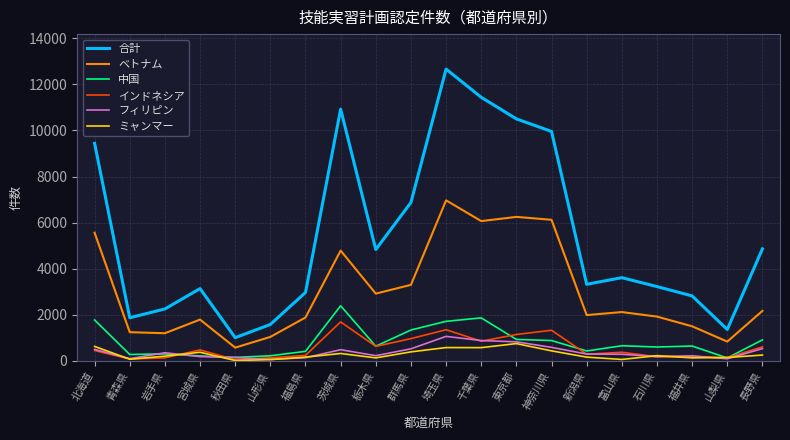

Is it true that ミャンマー equals 217 at 石川県?

True